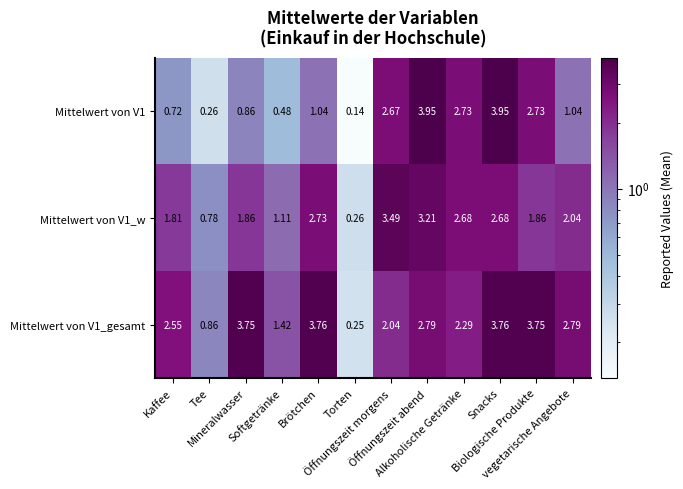

Which series has the largest range (max minus min)?

Mittelwert von V1